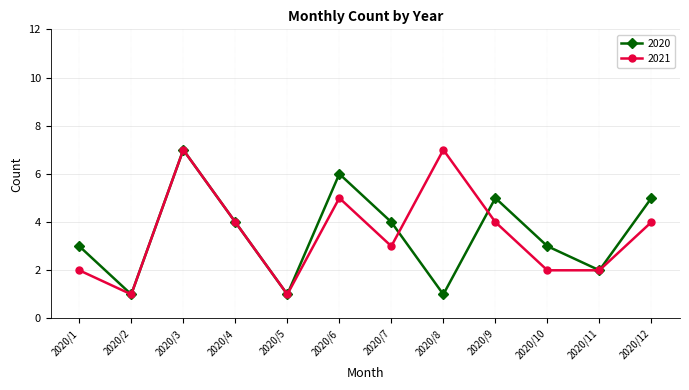

Reading left to right, transcribe all the data shown in this chart.

2020: 3	1	7	4	1	6	4	1	5	3	2	5
2021: 2	1	7	4	1	5	3	7	4	2	2	4